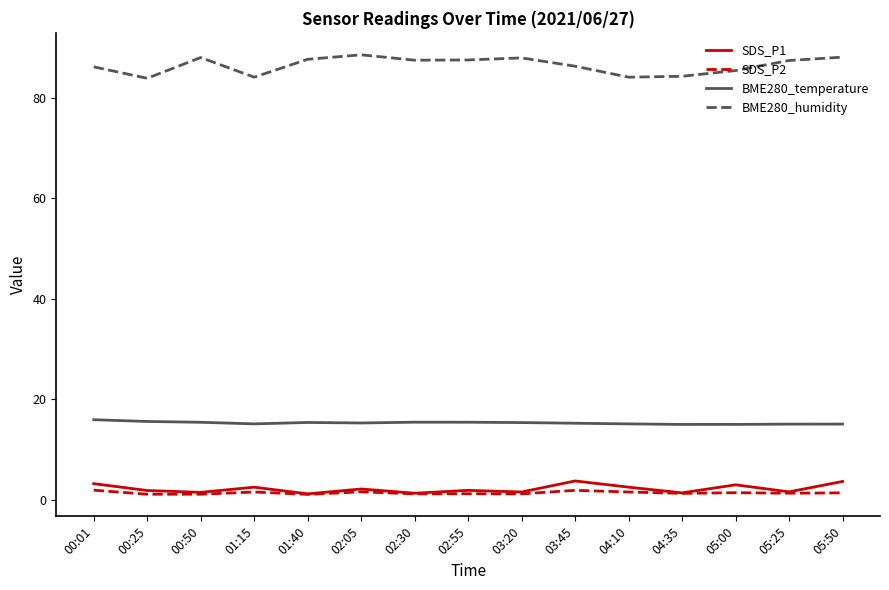

What is the maximum value shown in the chart?

88.6